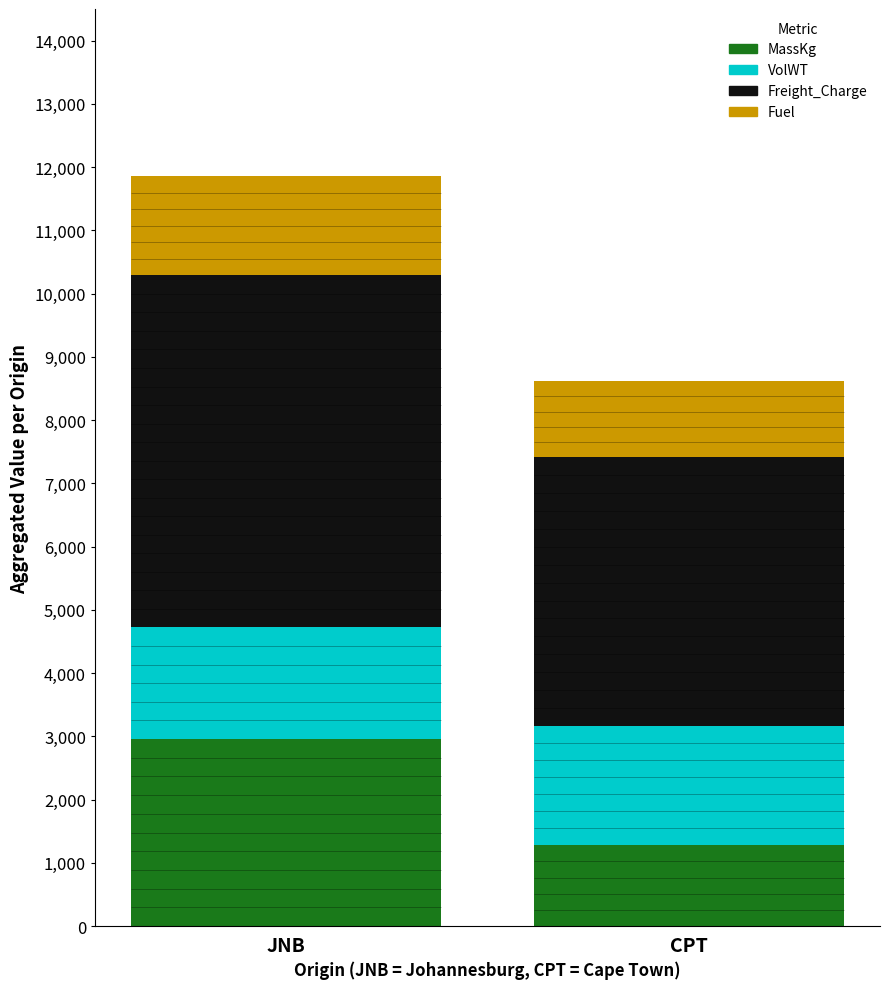

What is the sum of all Freight_Charge values?

9814.6